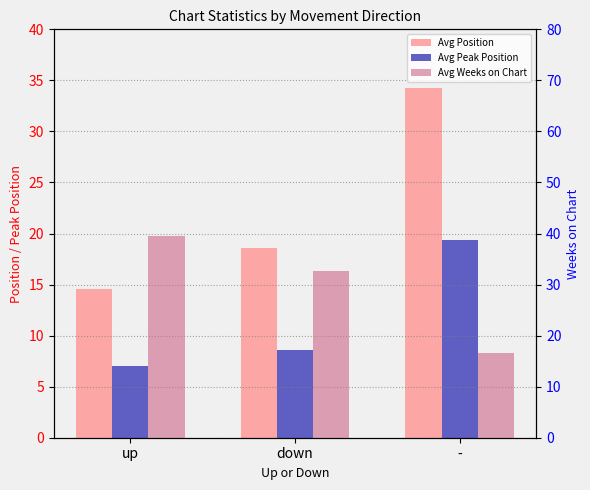

What is the highest value of the Avg Position series?

34.3